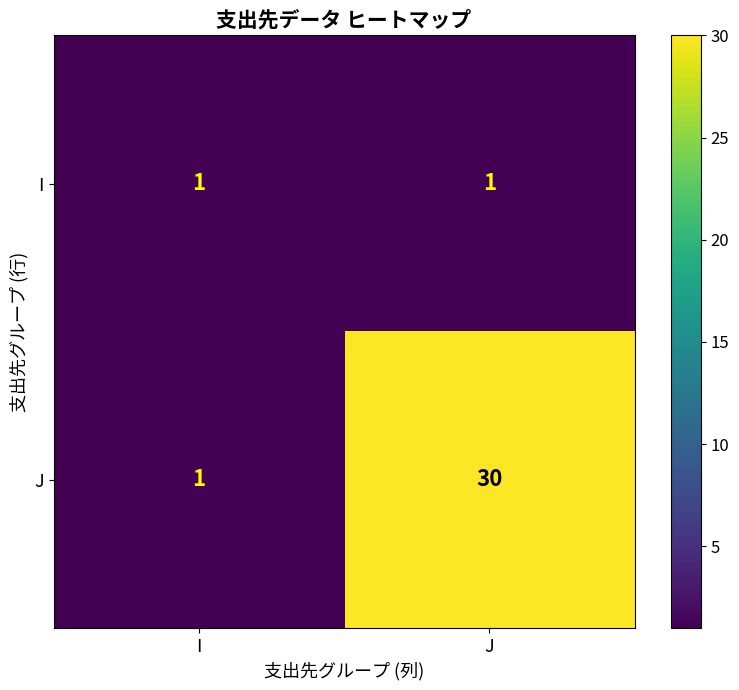

Which series has the largest range (max minus min)?

J